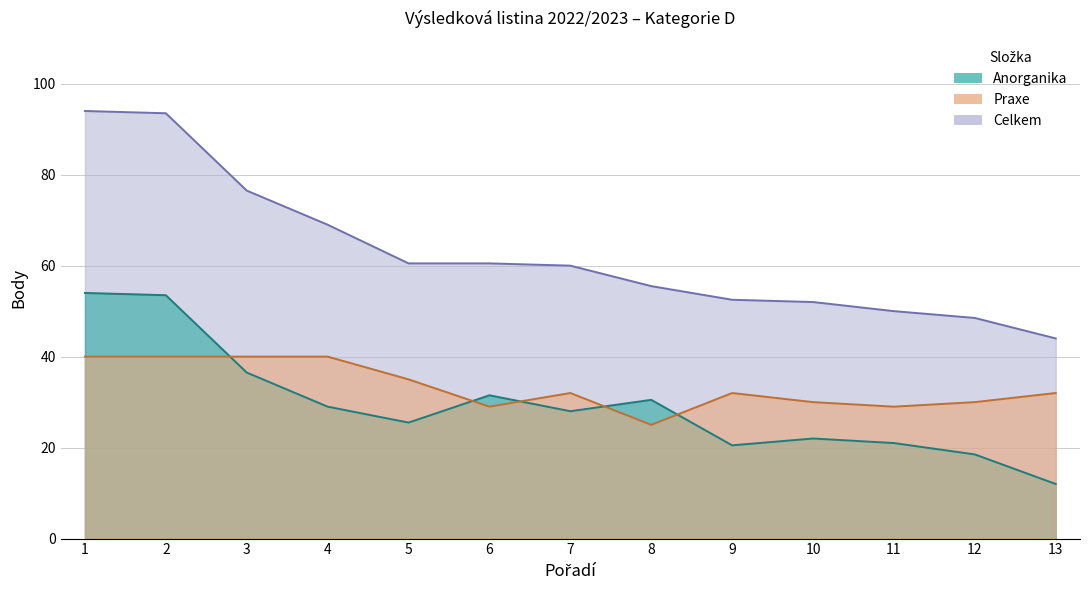

Between 8 and 11, which series saw the biggest shift?

Anorganika